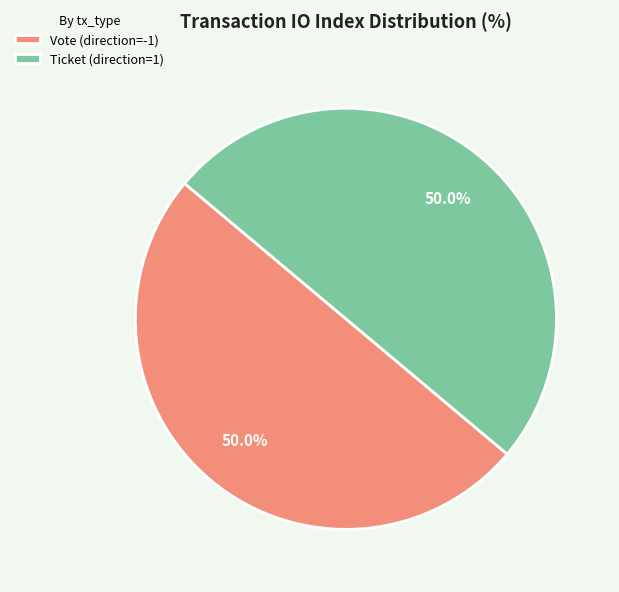

How many segments does this pie chart have?

2